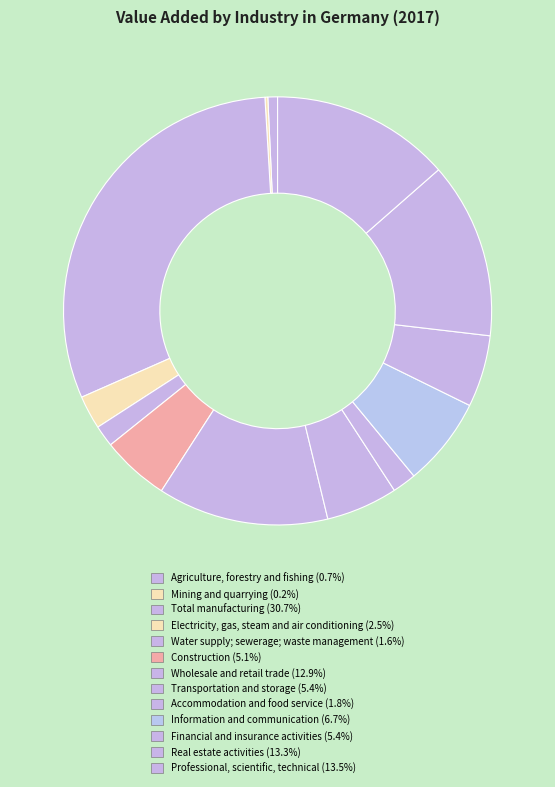

To the nearest percent, what is the difference between the largest and smallest slice percentages?

30%